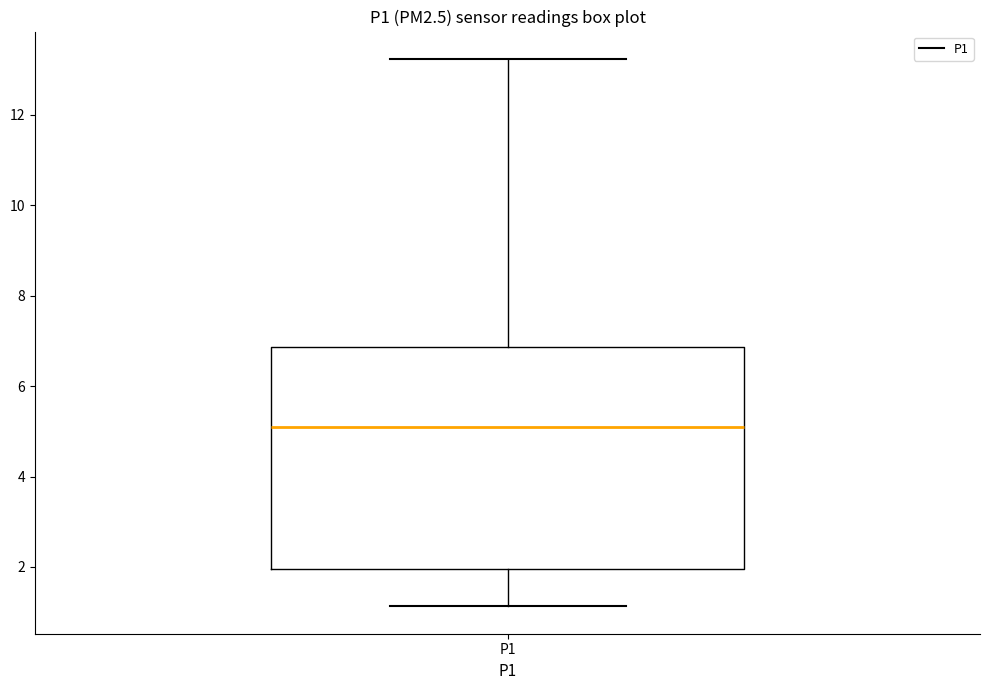

Read this box plot against the y-axis: the position of the median line, the range covered by the box, and the ends of both whiskers. The values are not printed on the chart, so give them approximately, as read against the axis.

median 5.2, box 2.0 to 6.8, whiskers 1.2 to 13.2